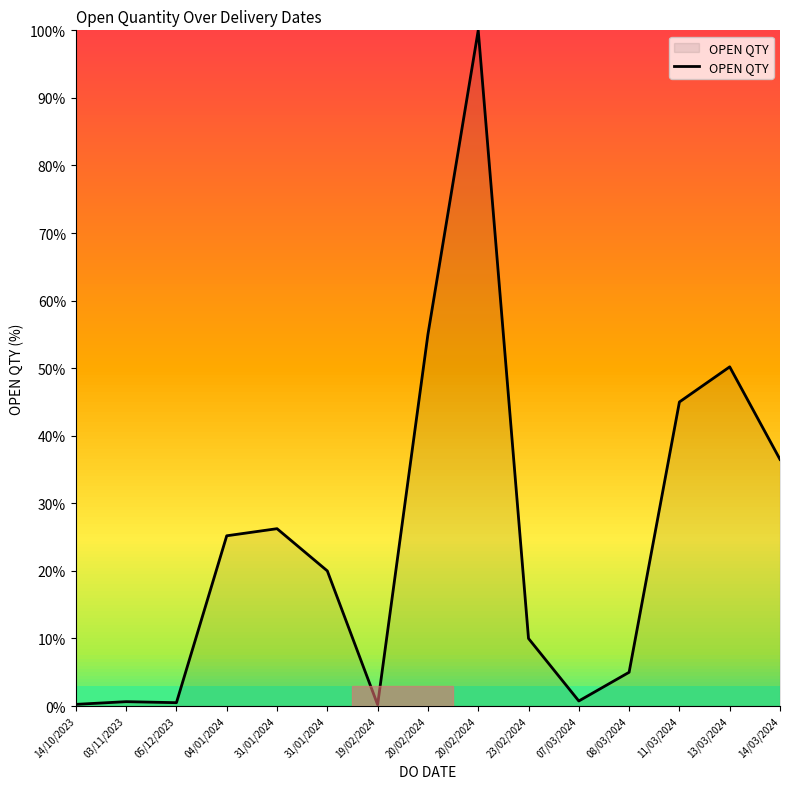

Between 11/03/2024 and 20/02/2024, which is larger?

20/02/2024